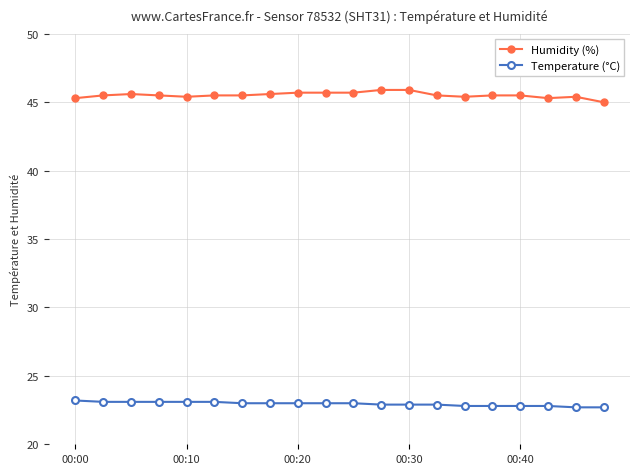

True or false: Humidity (%) has more than 0 points higher than both neighbors.

True